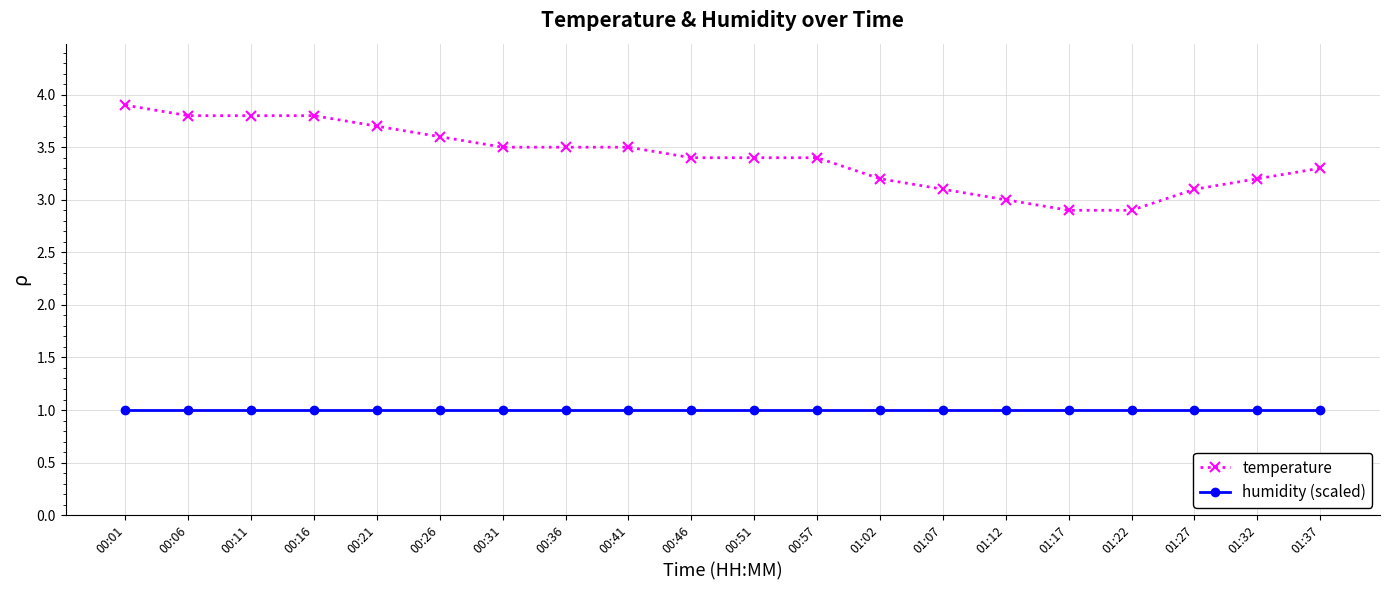

What are all the series names shown in the legend?

temperature, humidity (scaled)